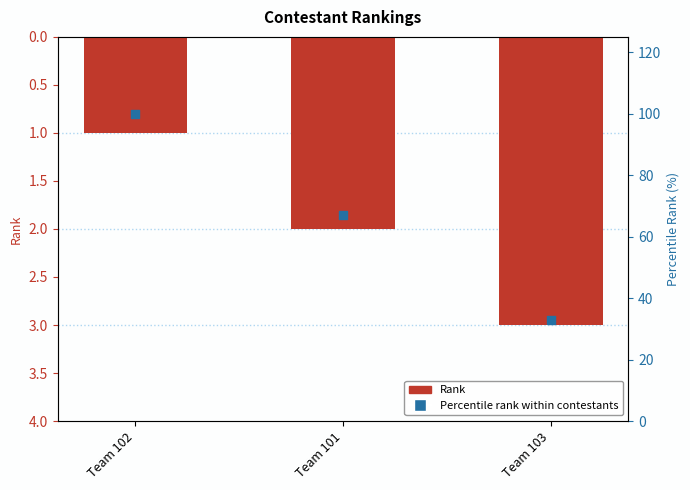

Is the value of Percentile rank within contestants at Team 101 greater than the value of Rank at Team 101?

Yes